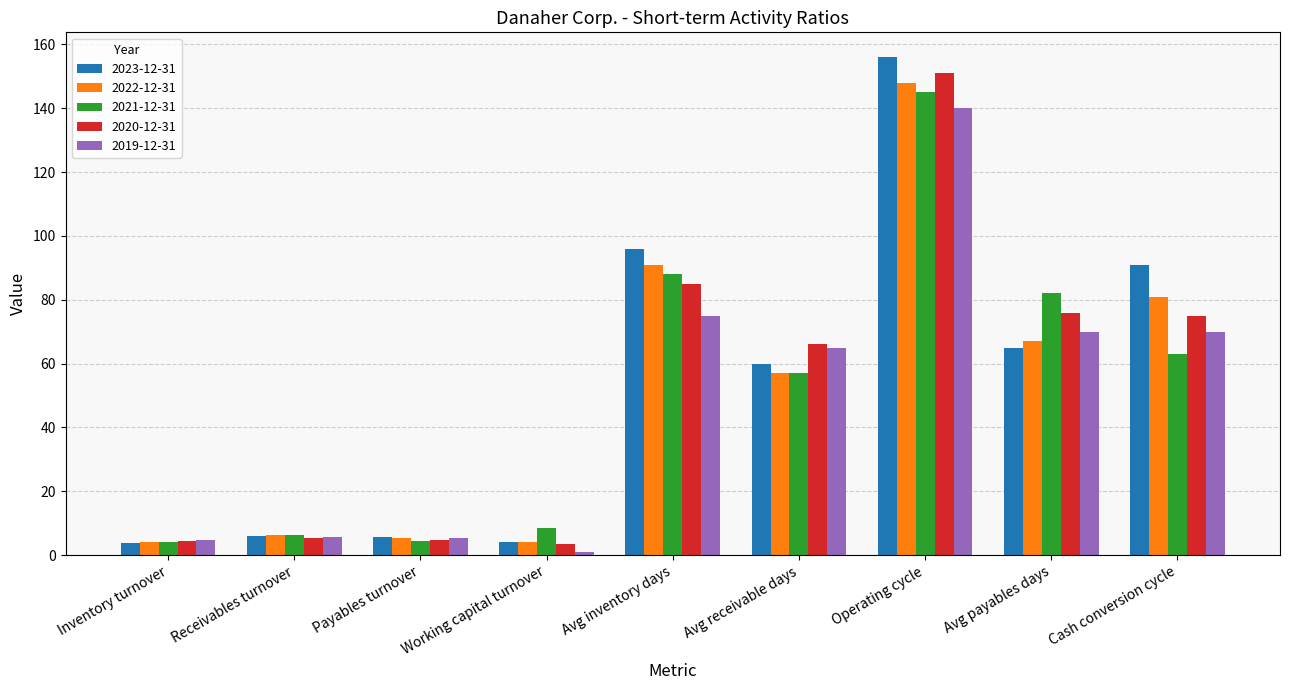

At which label is 2023-12-31 closest to 79?

Cash conversion cycle